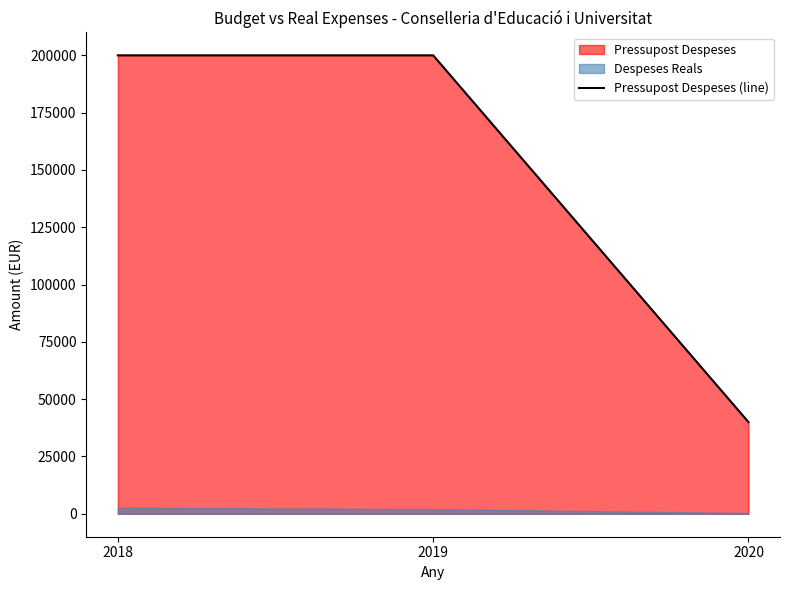

At which label is the value closest to 120000?

2018